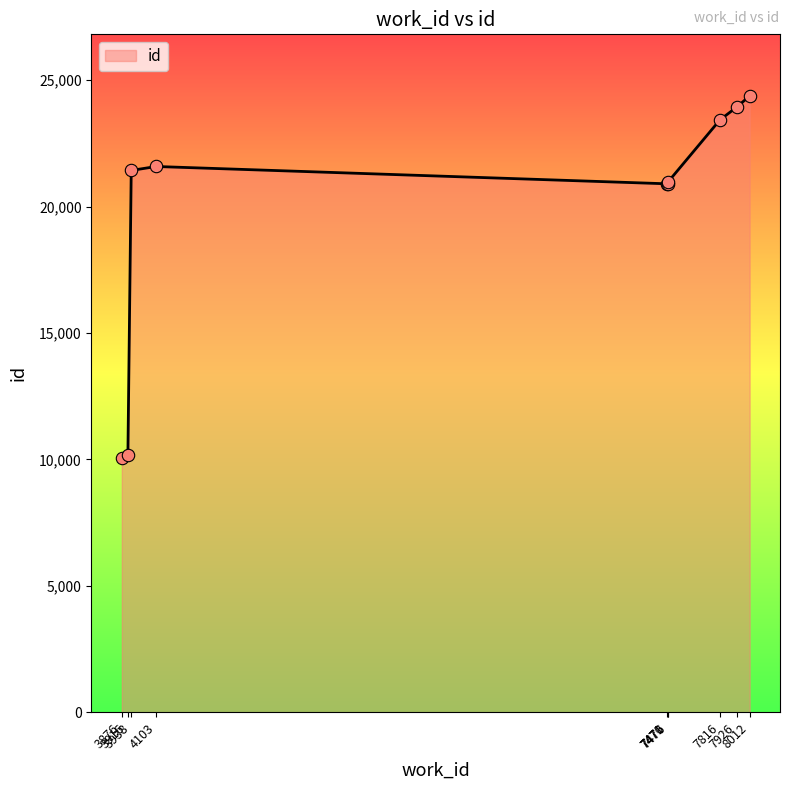

What is the change in value from 7476 to 7926?

+2945